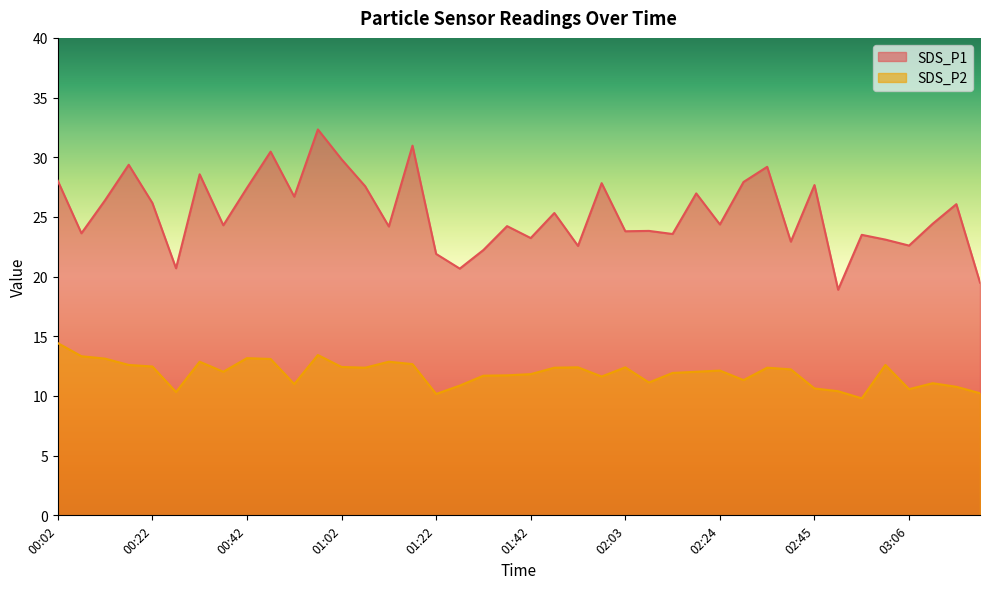

List the labels in order of SDS_P1 value, smallest first.

02:51, 03:27, 01:27, 00:27, 01:22, 01:32, 01:52, 03:06, 02:40, 03:01, 01:42, 02:56, 02:13, 00:07, 02:03, 02:08, 01:12, 01:37, 00:37, 02:24, 03:17, 01:47, 03:22, 00:22, 00:12, 00:52, 02:19, 00:42, 01:07, 02:45, 01:57, 02:30, 00:02, 00:32, 02:35, 00:17, 01:02, 00:47, 01:17, 00:57